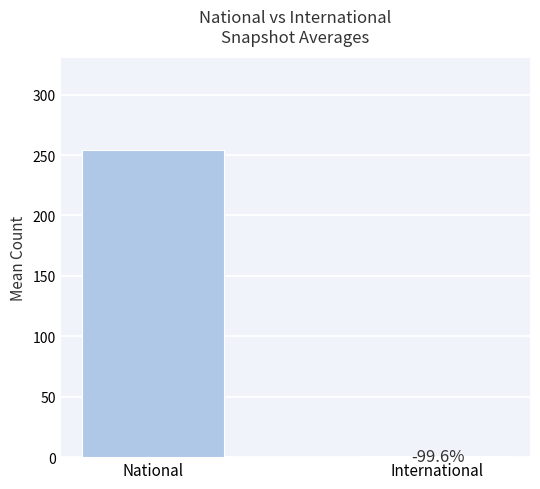

Rank the categories by value from lowest to highest.

International, National